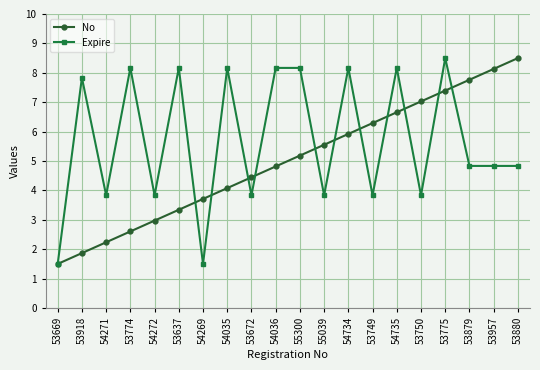

At which category does Expire reach its first local valley?

54271